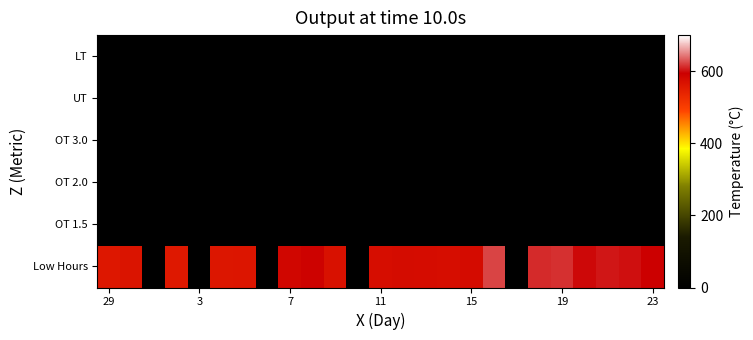

At how many categories does at least one series exceed 483?

20